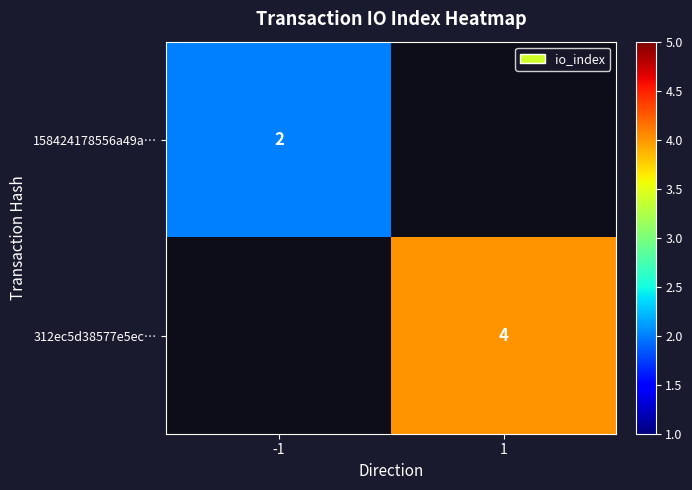

Is the value of 312ec5d38577e5ec… at 1 greater than the value of 158424178556a49a… at -1?

Yes